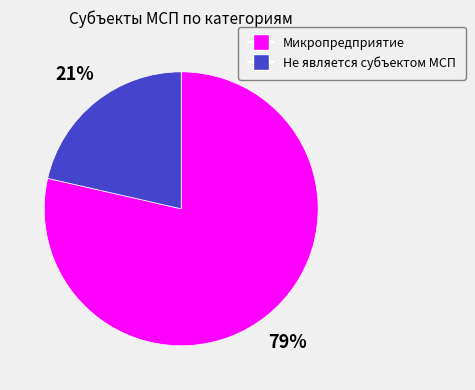

Is there any slice that represents more than half of the pie?

Yes